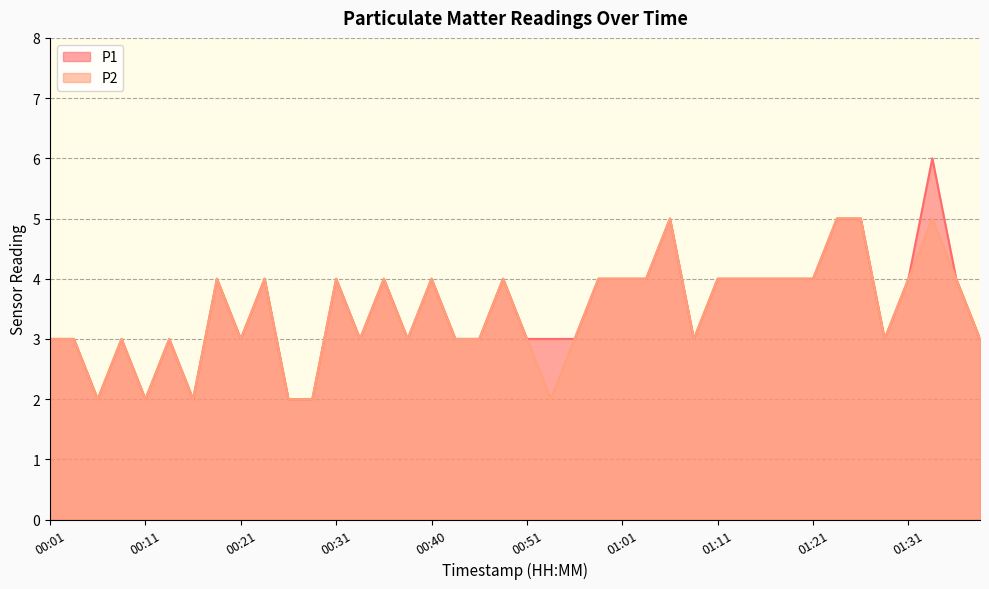

What is the label of the 21st point from the right?

00:48